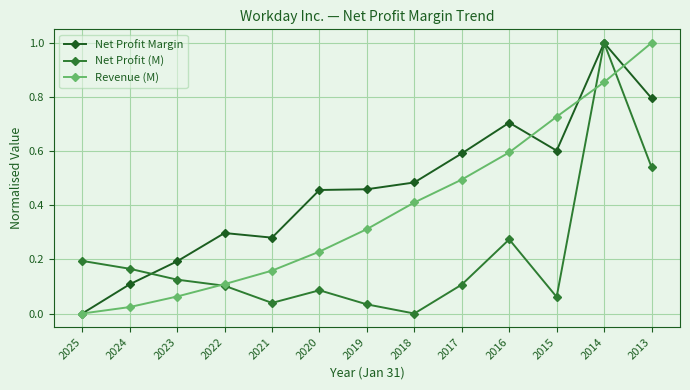

At which category is the sum across all series the highest?

2014